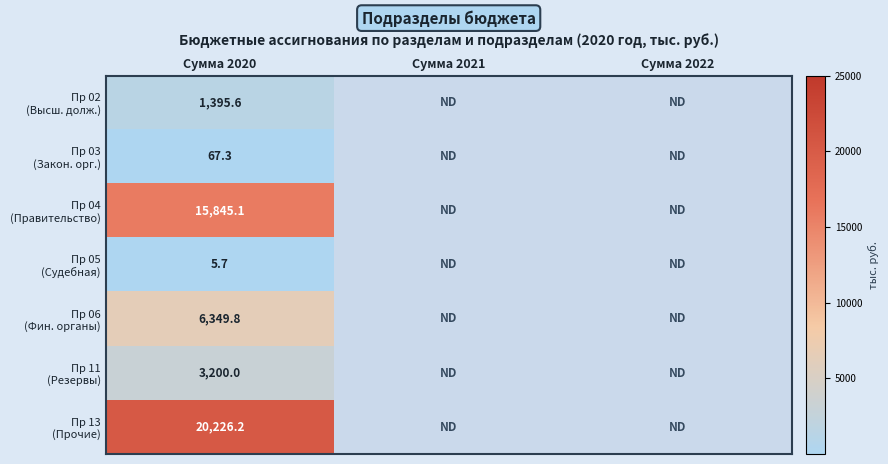

How many values in the Пр 11 (Резервы) series exceed 0?

1